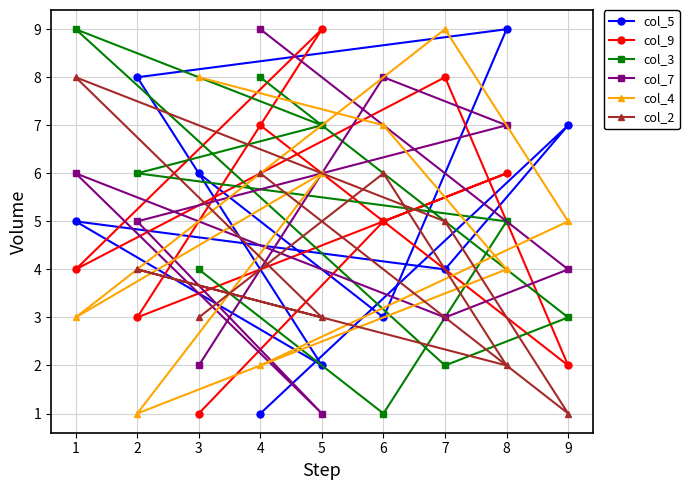

At 5, list the series in order from smallest to largest.

col_7, col_5, col_2, col_4, col_3, col_9